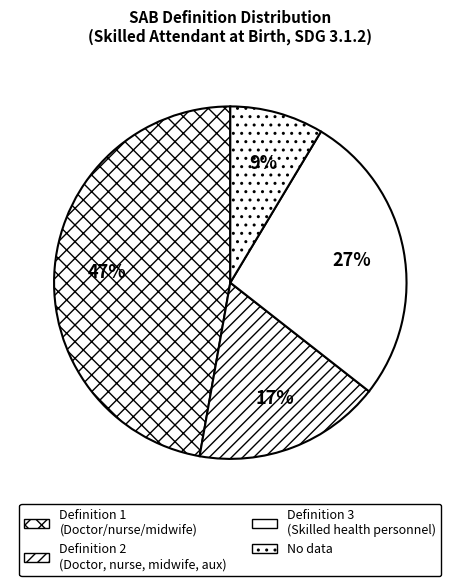

Count the number of slices in the pie.

4